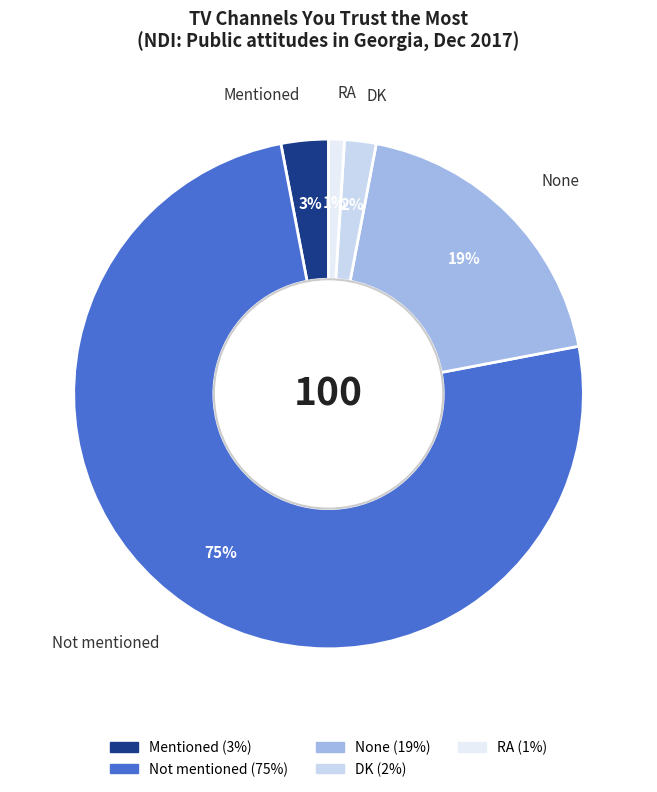

To the nearest percent, what percentage of the pie is RA?

1%